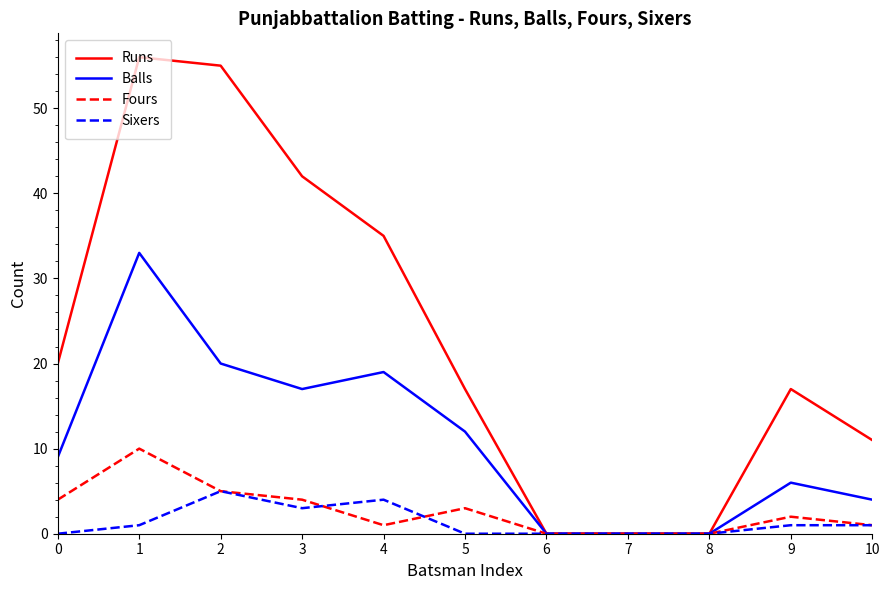

How many distinct data groups are displayed?

4